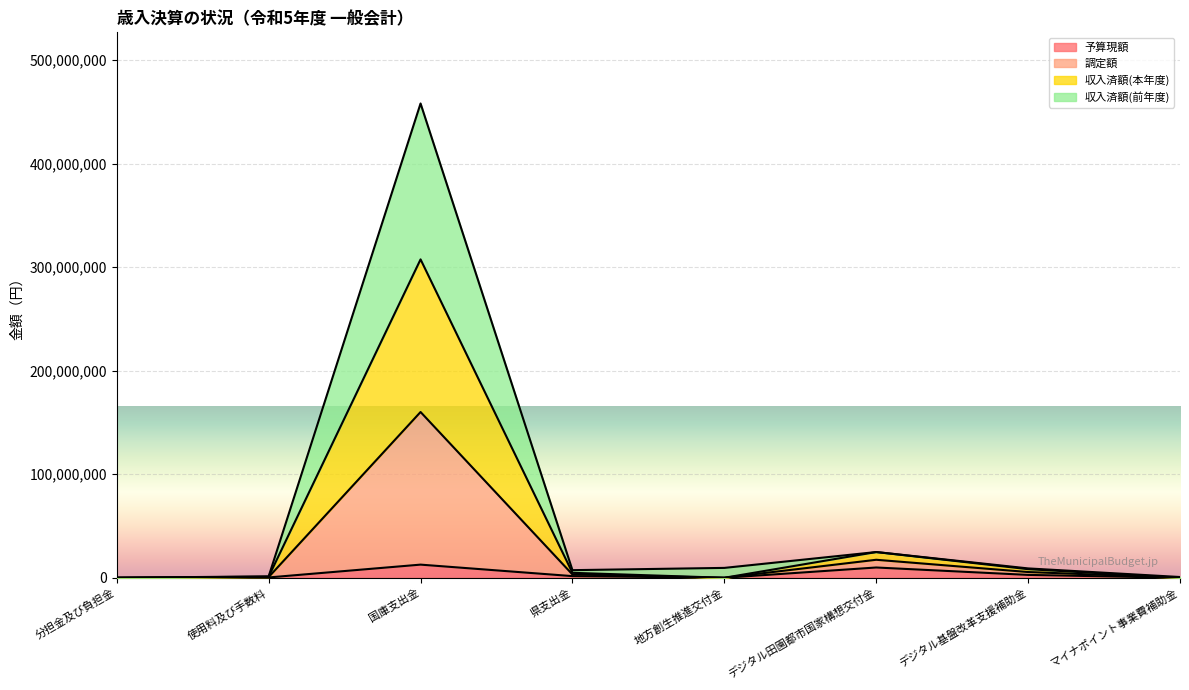

How many lines are shown in the chart?

4